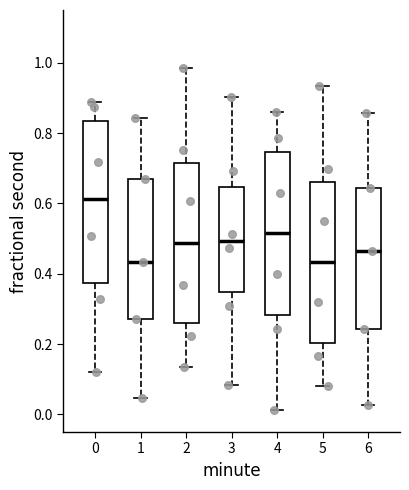

Where does the median line of the box at x = 1 sit on the y-axis? The values are not printed on the chart, so give them approximately, as read against the axis.

0.44